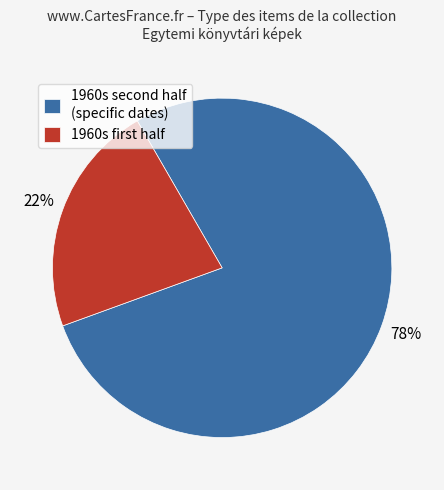

Count the number of slices in the pie.

2